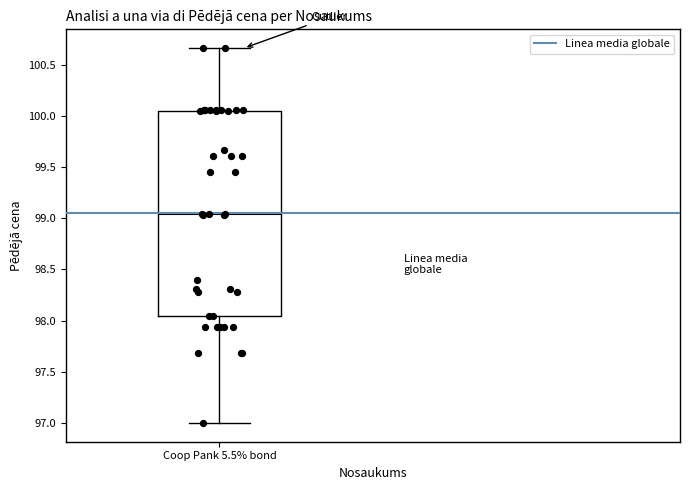

Where is the lower edge of the box for Coop Pank 5.5% bond on the y-axis? The values are not printed on the chart, so give them approximately, as read against the axis.

98.05